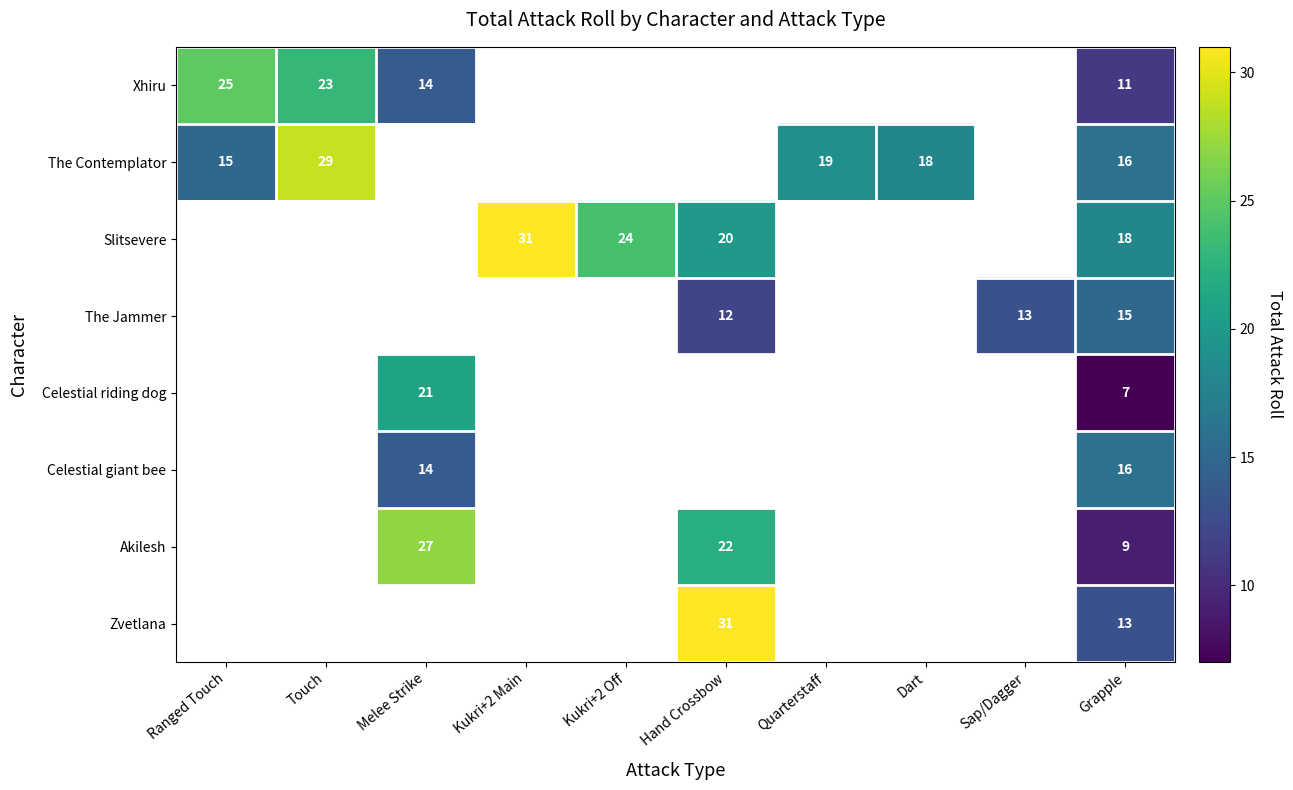

The value of Akilesh at Grapple is 16. True or false?

False